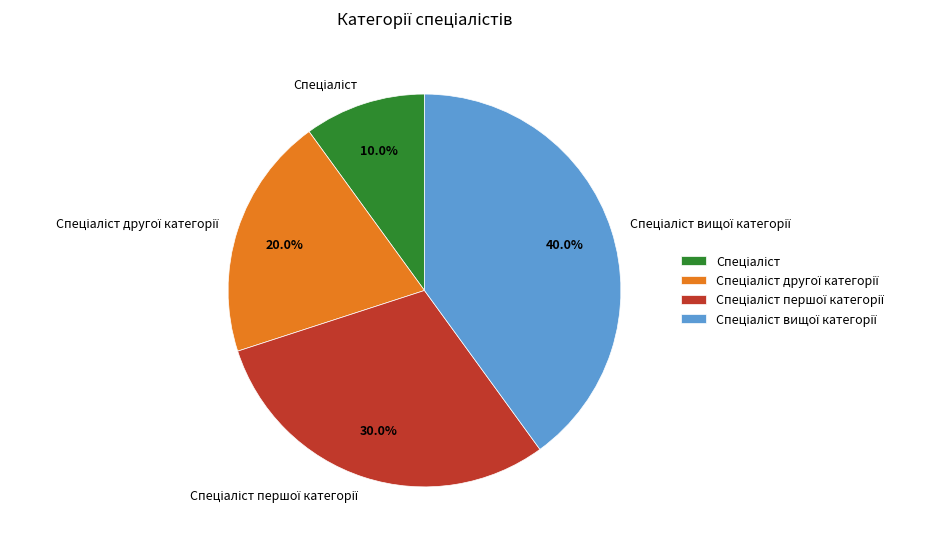

How many segments does this pie chart have?

4